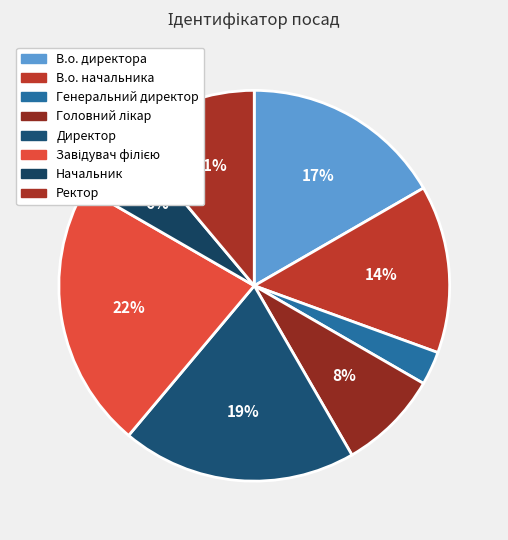

Count the number of slices in the pie.

8